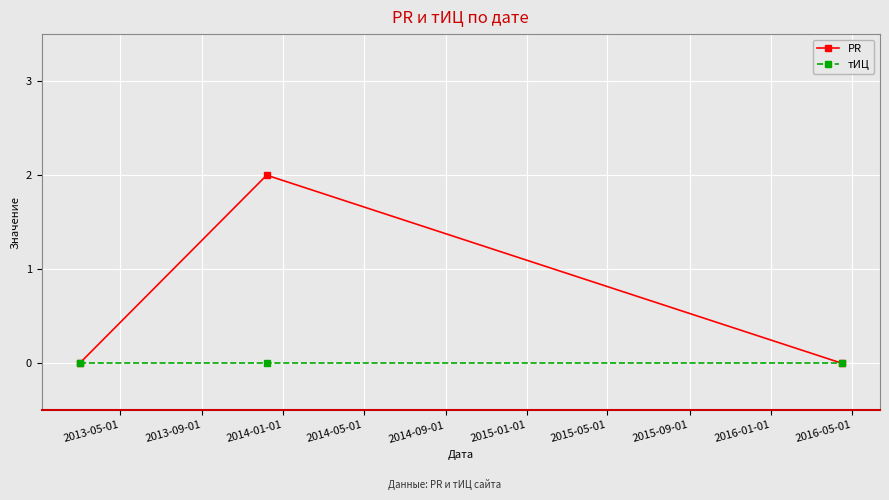

How many lines are shown in the chart?

2